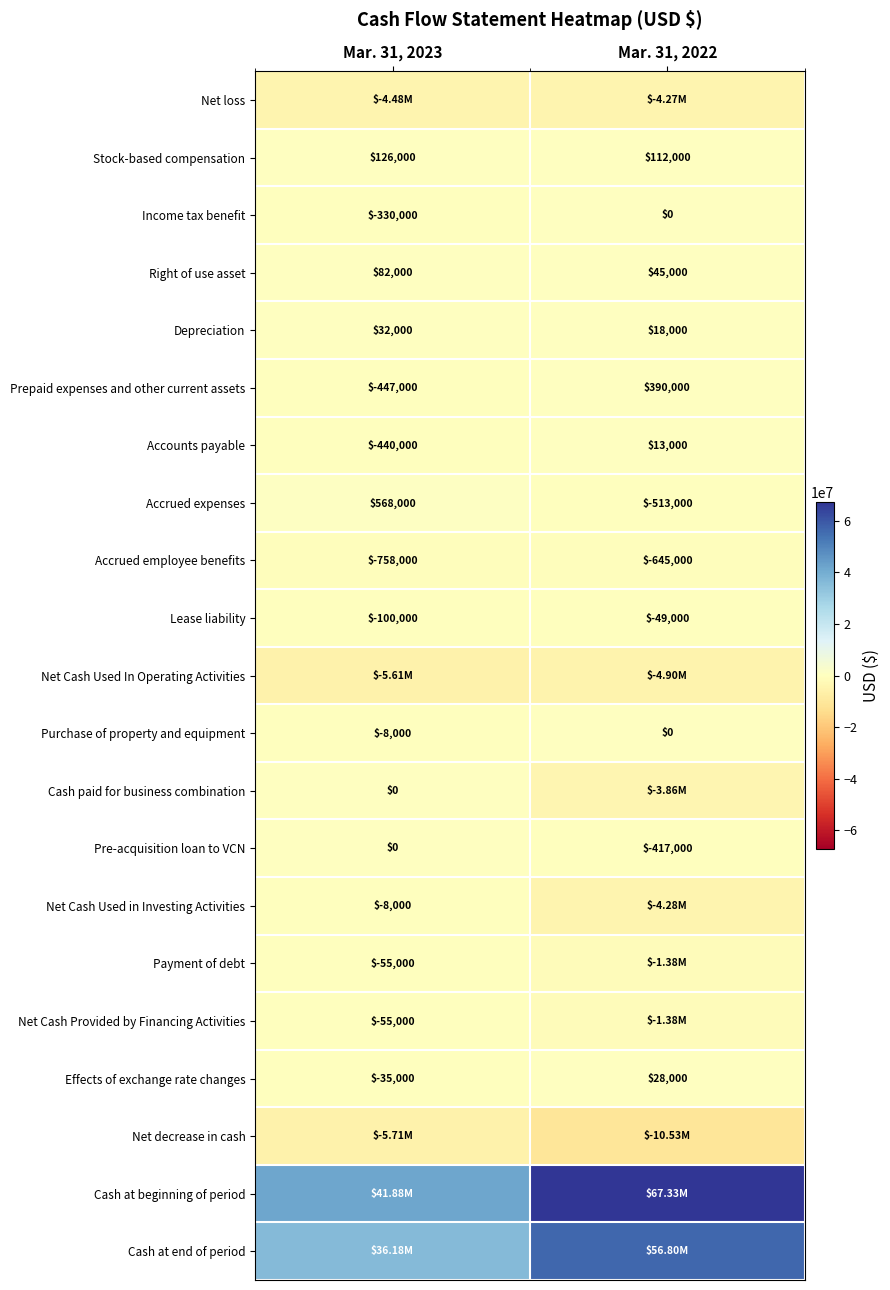

Is the value of Purchase of property and equipment at Mar. 31, 2023 greater than the value of Prepaid expenses and other current assets at Mar. 31, 2022?

No